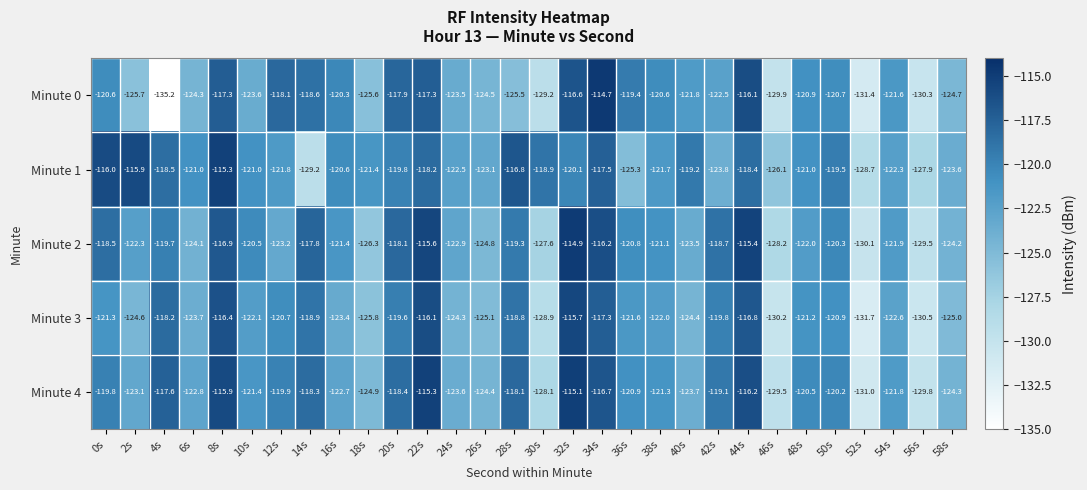

List the series in order of their peak value, lowest first.

Minute 3, Minute 1, Minute 4, Minute 2, Minute 0